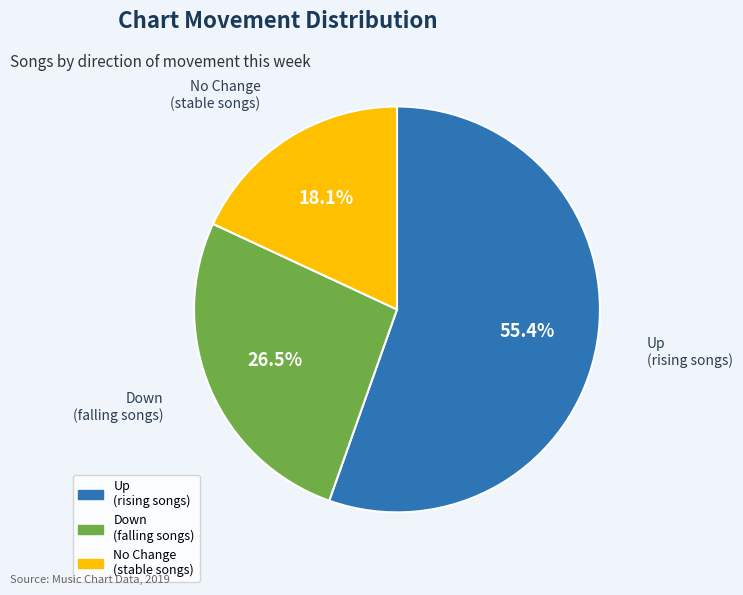

Does any single category account for the majority?

Yes